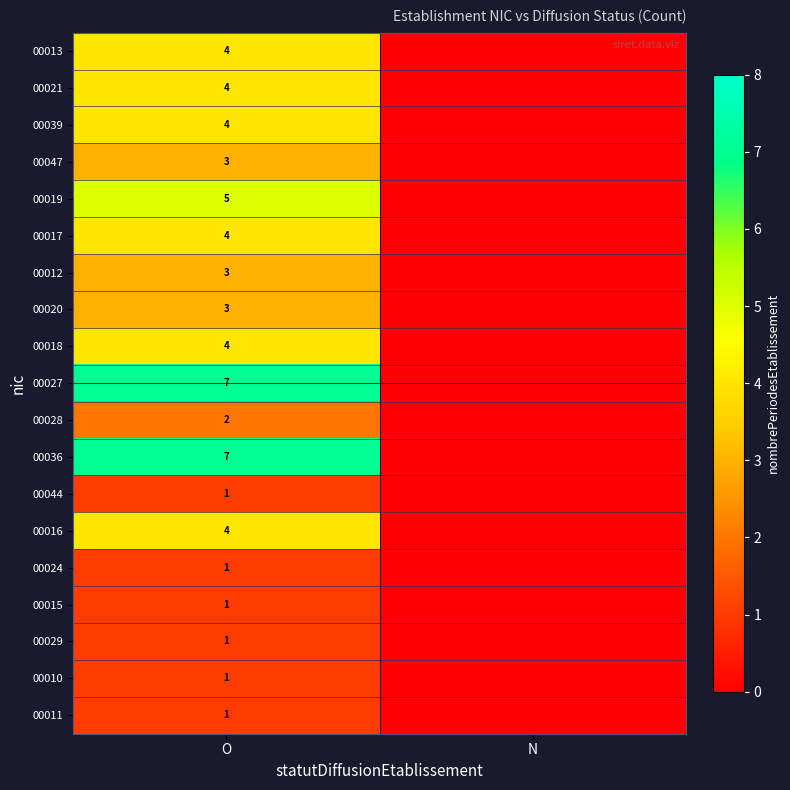

What is the spread (max minus min) of values at O?

6